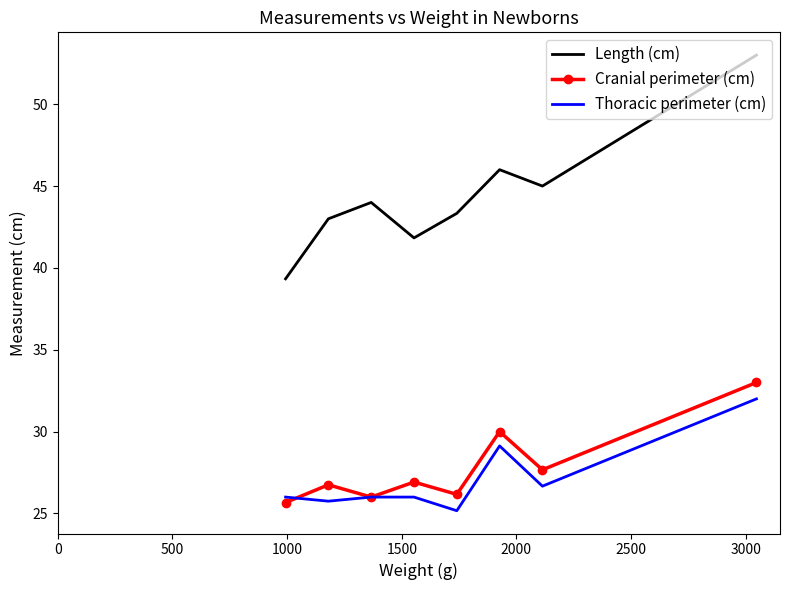

What is the maximum value shown in the chart?

53.0